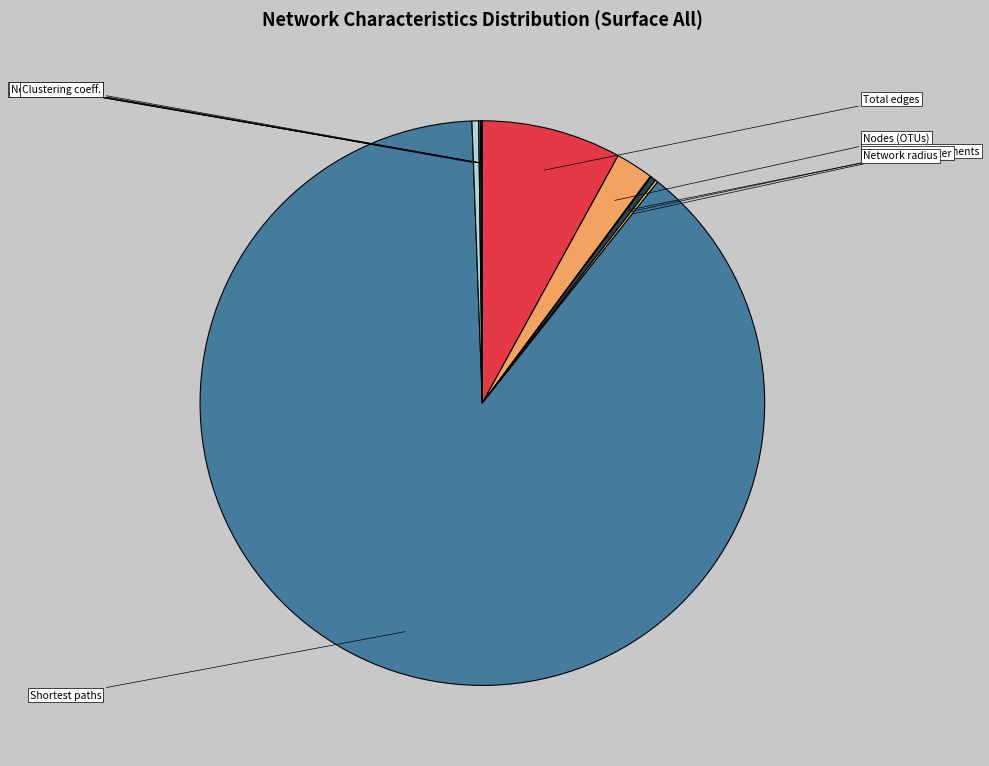

Count the number of slices in the pie.

12